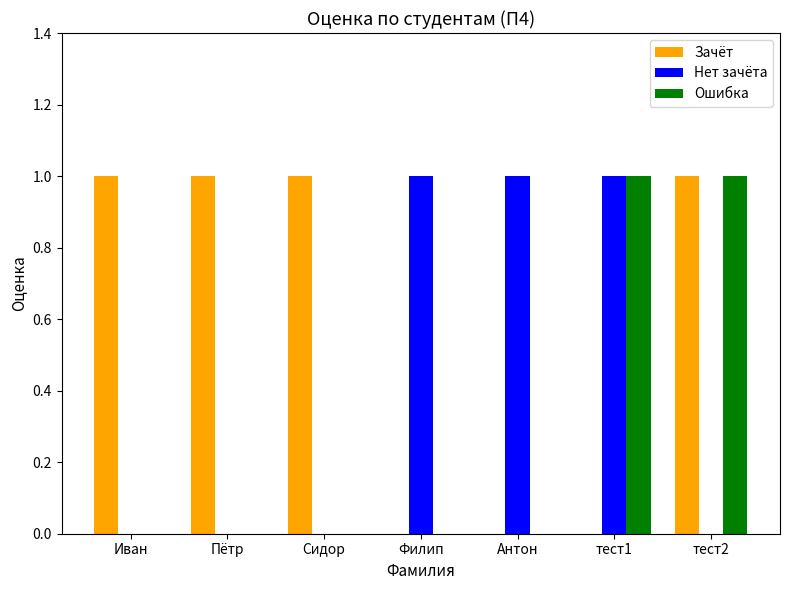

Which series has the largest total across all categories?

Зачёт